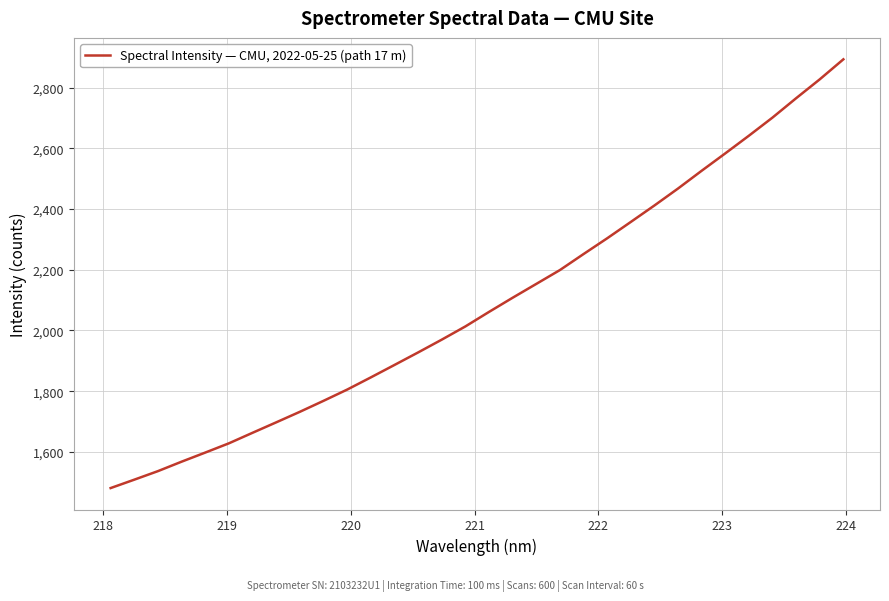

True or false: there are more than 1 points higher than both neighbors.

False